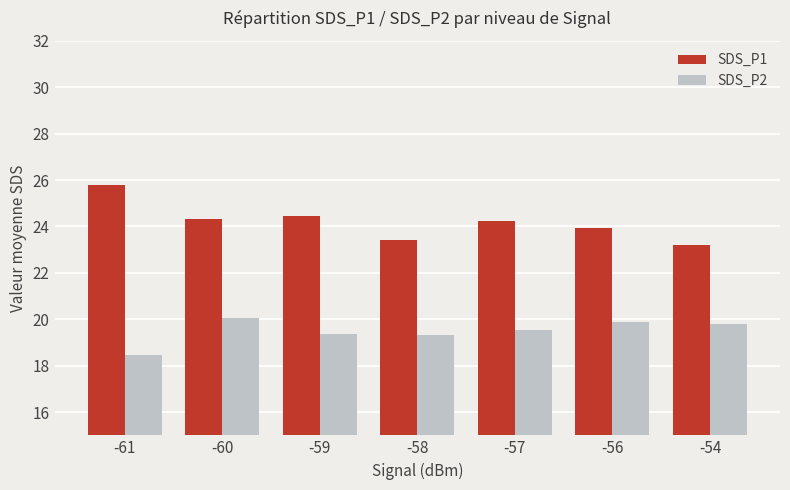

How many bars are there in total?

14